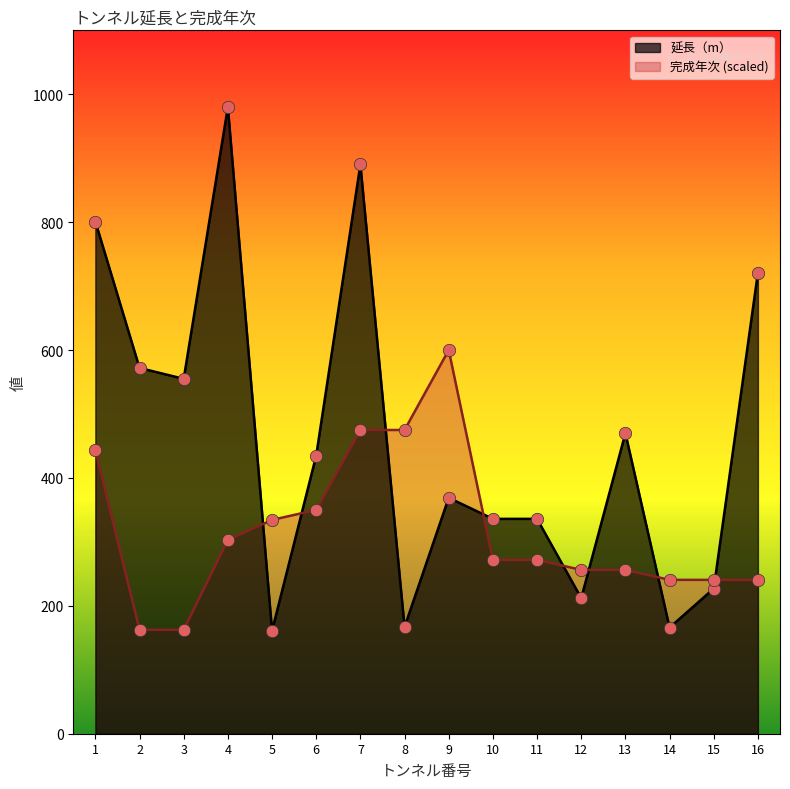

Which series contains the lowest Y value?

延長（m）